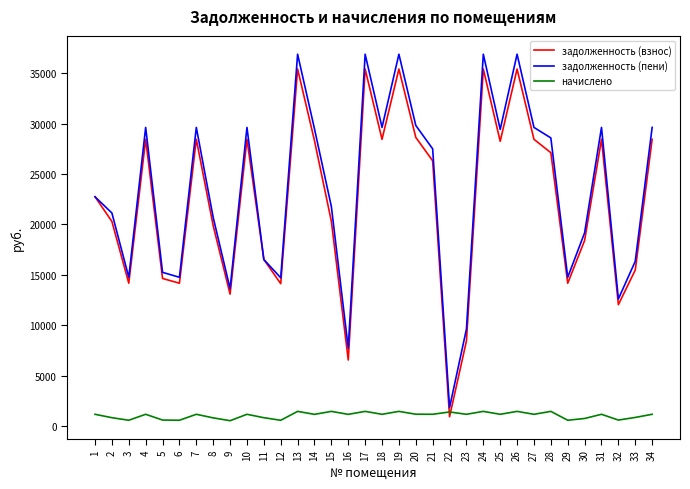

At 18, list the series in order from largest to smallest.

задолженность (пени), задолженность (взнос), начислено